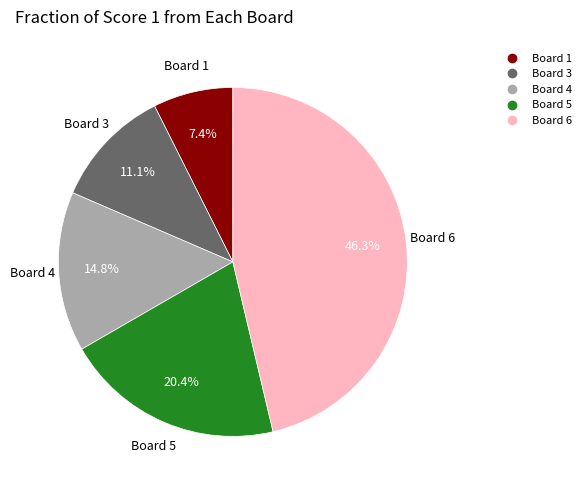

Is there a majority slice in this chart?

No